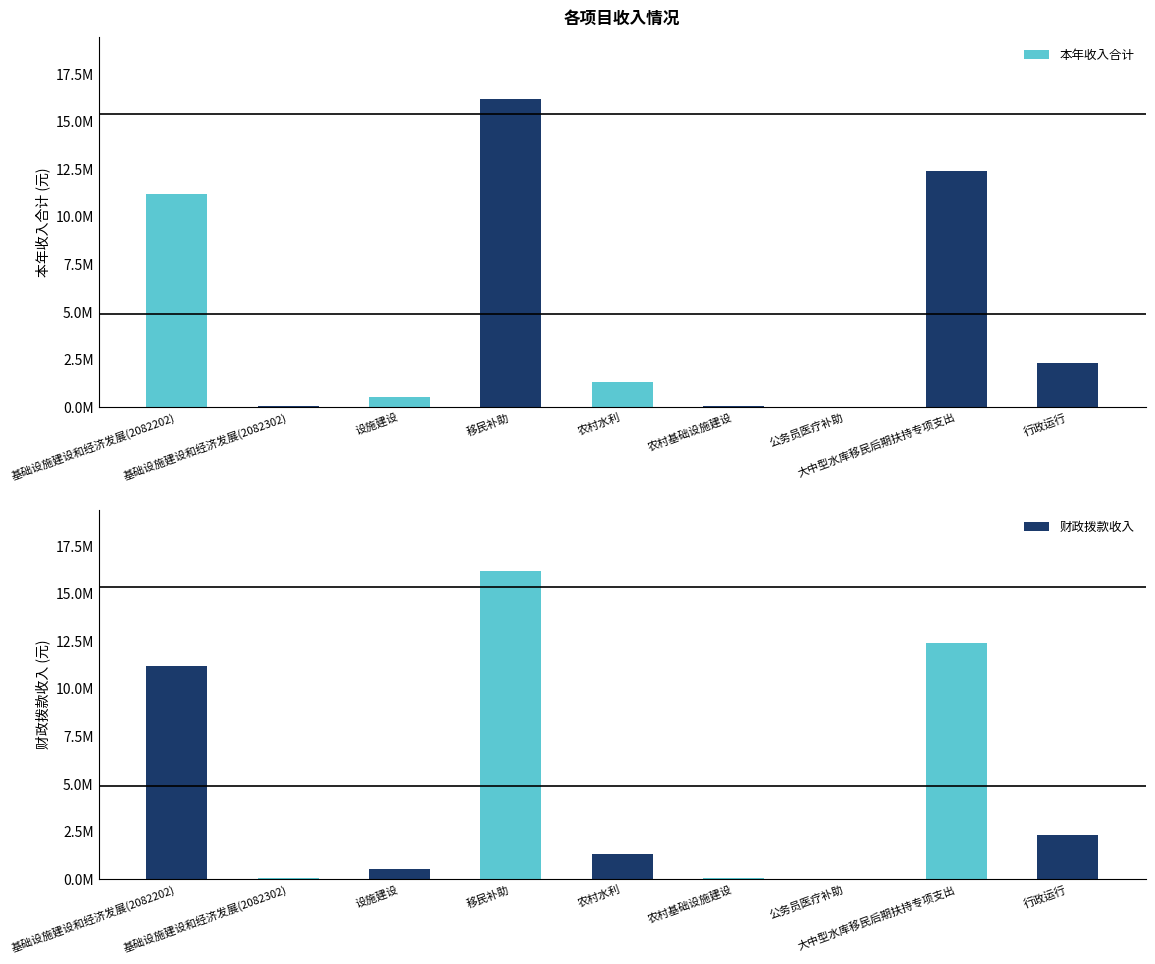

What is the difference between the 财政拨款收入 values at 基础设施建设和经济发展(2082202) and 大中型水库移民后期扶持专项支出?

1228823.0